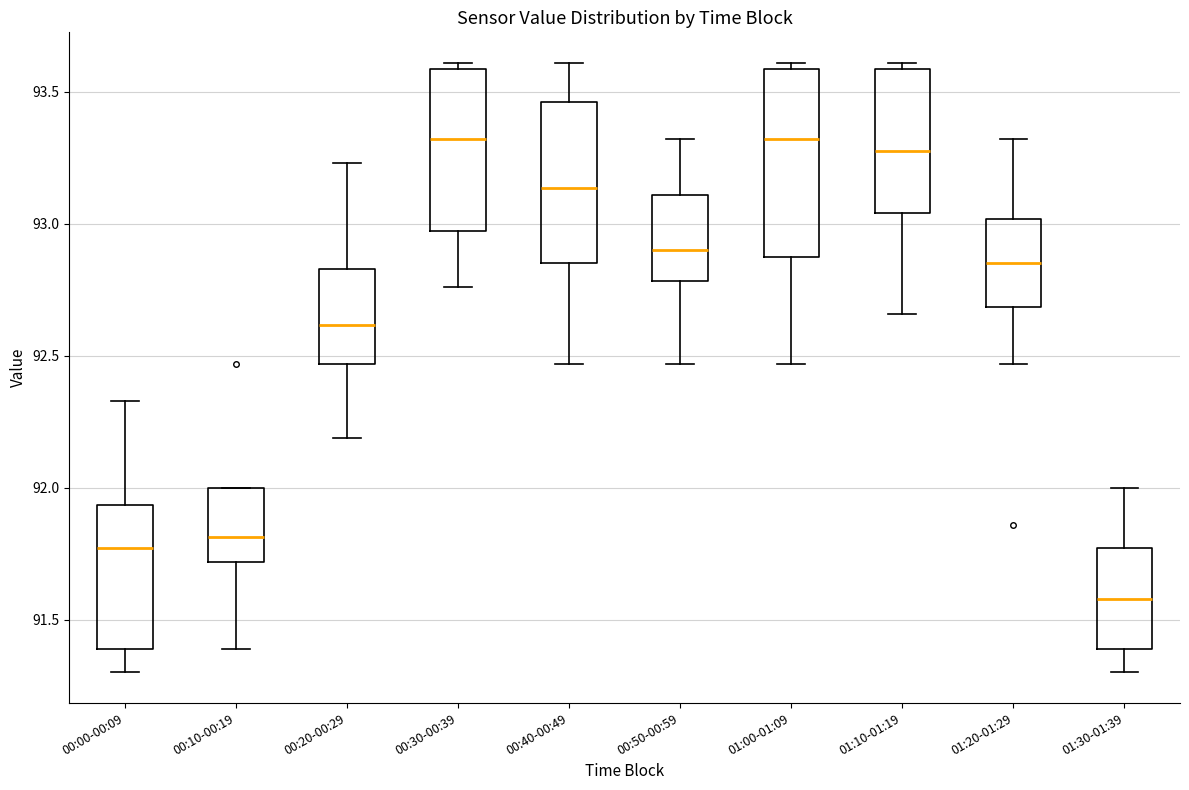

Reading left to right, read every box against the y-axis: the position of its median line, the range the box covers, and the ends of its whiskers. The values are not printed on the chart, so give them approximately, as read against the axis.

00:00-00:09: median 91.75, box 91.40 to 91.95, whiskers 91.30 to 92.35
00:10-00:19: median 91.80, box 91.70 to 92.00, whiskers 91.40 to 92.00
00:20-00:29: median 92.60, box 92.45 to 92.85, whiskers 92.20 to 93.25
00:30-00:39: median 93.30, box 92.95 to 93.60, whiskers 92.75 to 93.60 (just above the box's upper edge)
00:40-00:49: median 93.15, box 92.85 to 93.45, whiskers 92.45 to 93.60
00:50-00:59: median 92.90, box 92.80 to 93.10, whiskers 92.45 to 93.30
01:00-01:09: median 93.30, box 92.90 to 93.60, whiskers 92.45 to 93.60 (just above the box's upper edge)
01:10-01:19: median 93.30, box 93.05 to 93.60, whiskers 92.65 to 93.60 (just above the box's upper edge)
01:20-01:29: median 92.85, box 92.70 to 93.00, whiskers 92.45 to 93.30
01:30-01:39: median 91.60, box 91.40 to 91.75, whiskers 91.30 to 92.00